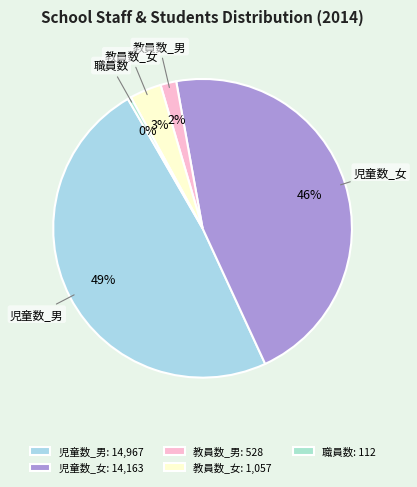

Which category has the biggest portion of the pie?

児童数_男